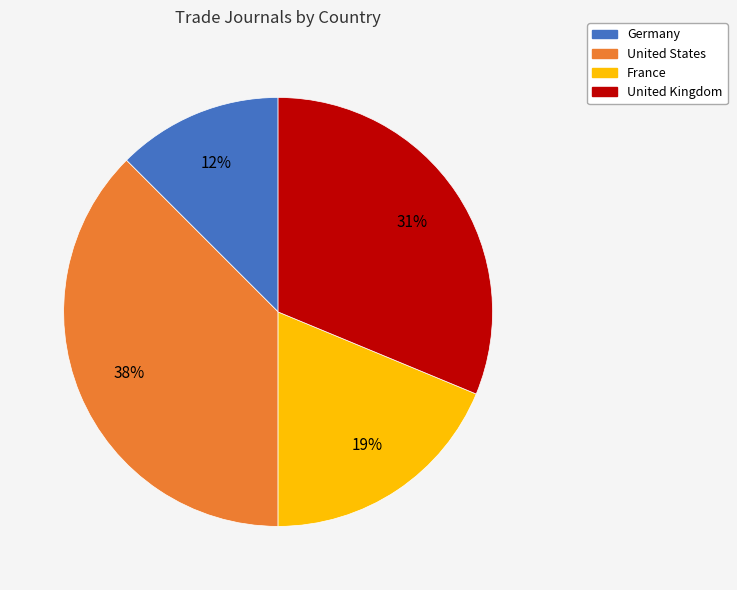

To the nearest percent, what portion does United Kingdom represent?

31%